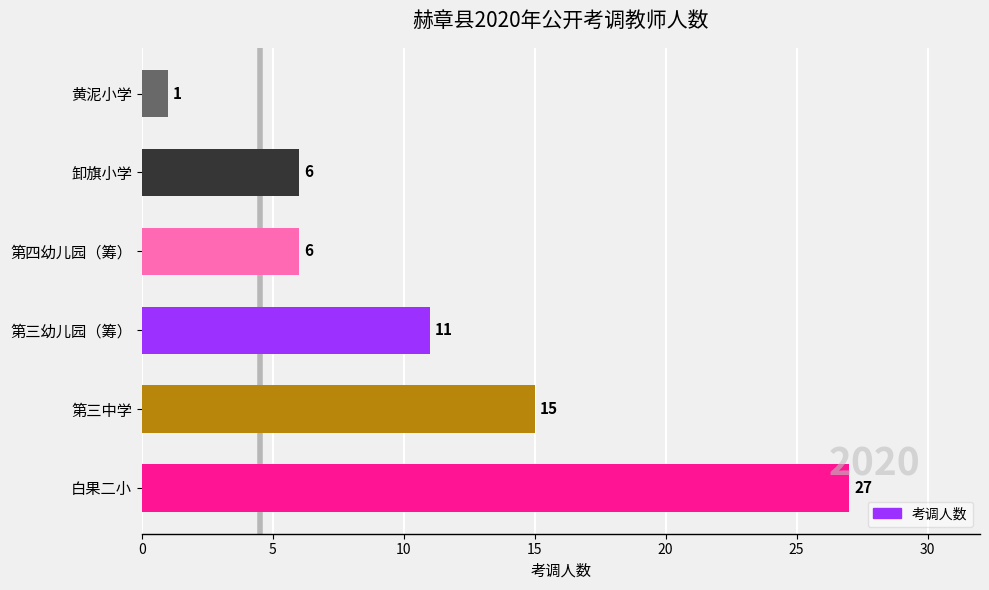

Which has a higher value, 第三中学 or 第三幼儿园（筹）?

第三中学